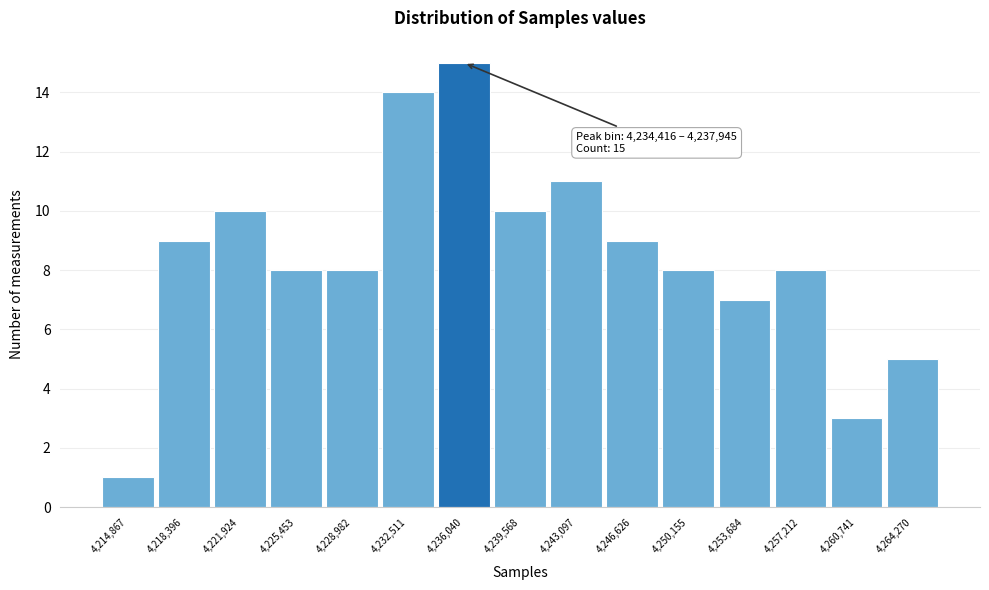

Which range on the x-axis has the tallest bar?

4234500 to 4238000